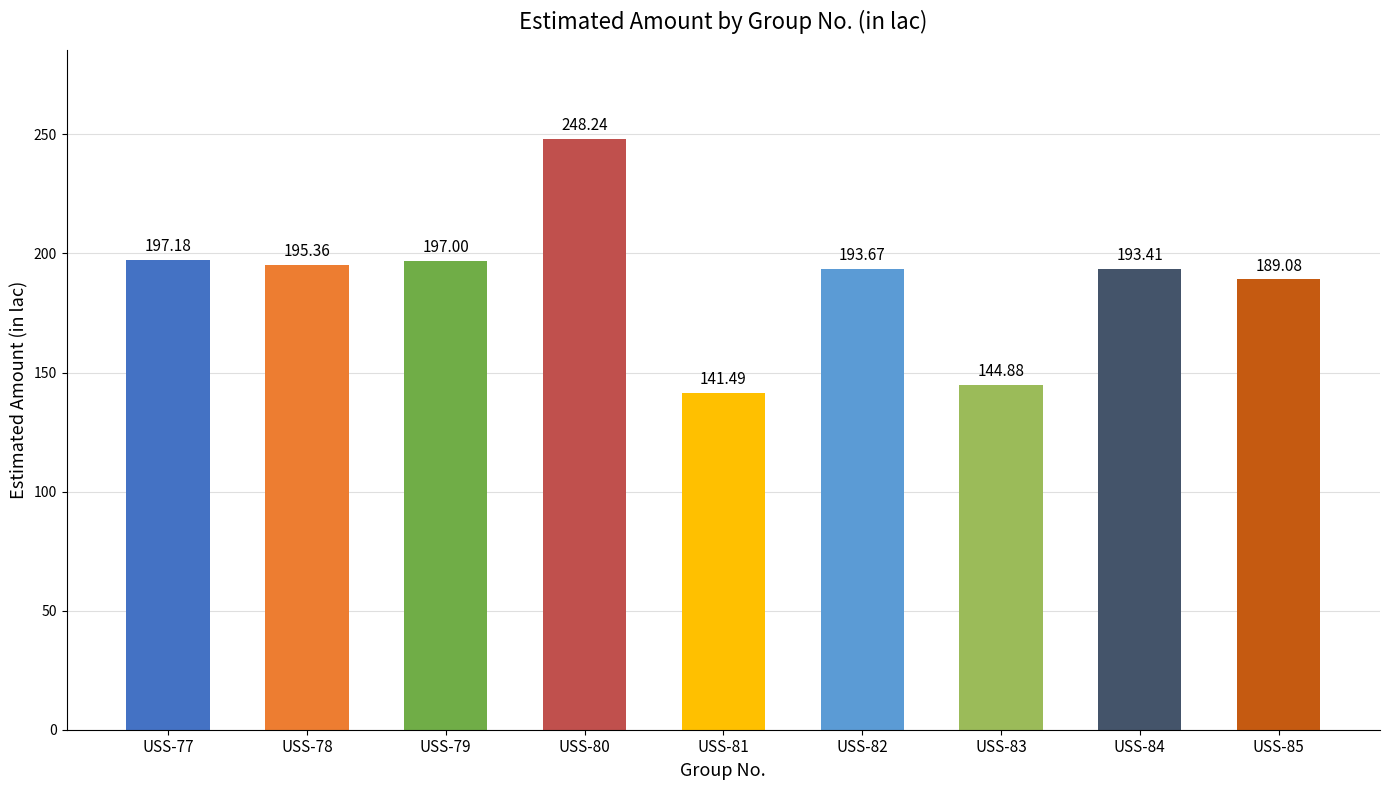

How many data points are less than 193?

3